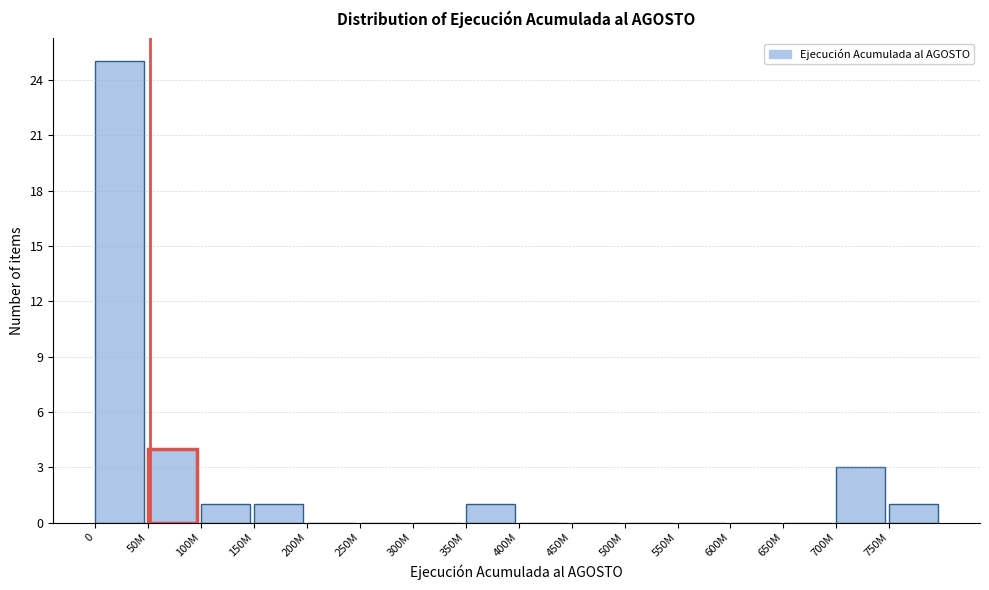

Reading left to right, extract all data points from this chart.

0=25	50M=4	100M=1	150M=1	200M=0	250M=0	300M=0	350M=1	400M=0	450M=0	500M=0	550M=0	600M=0	650M=0	700M=3	750M=1